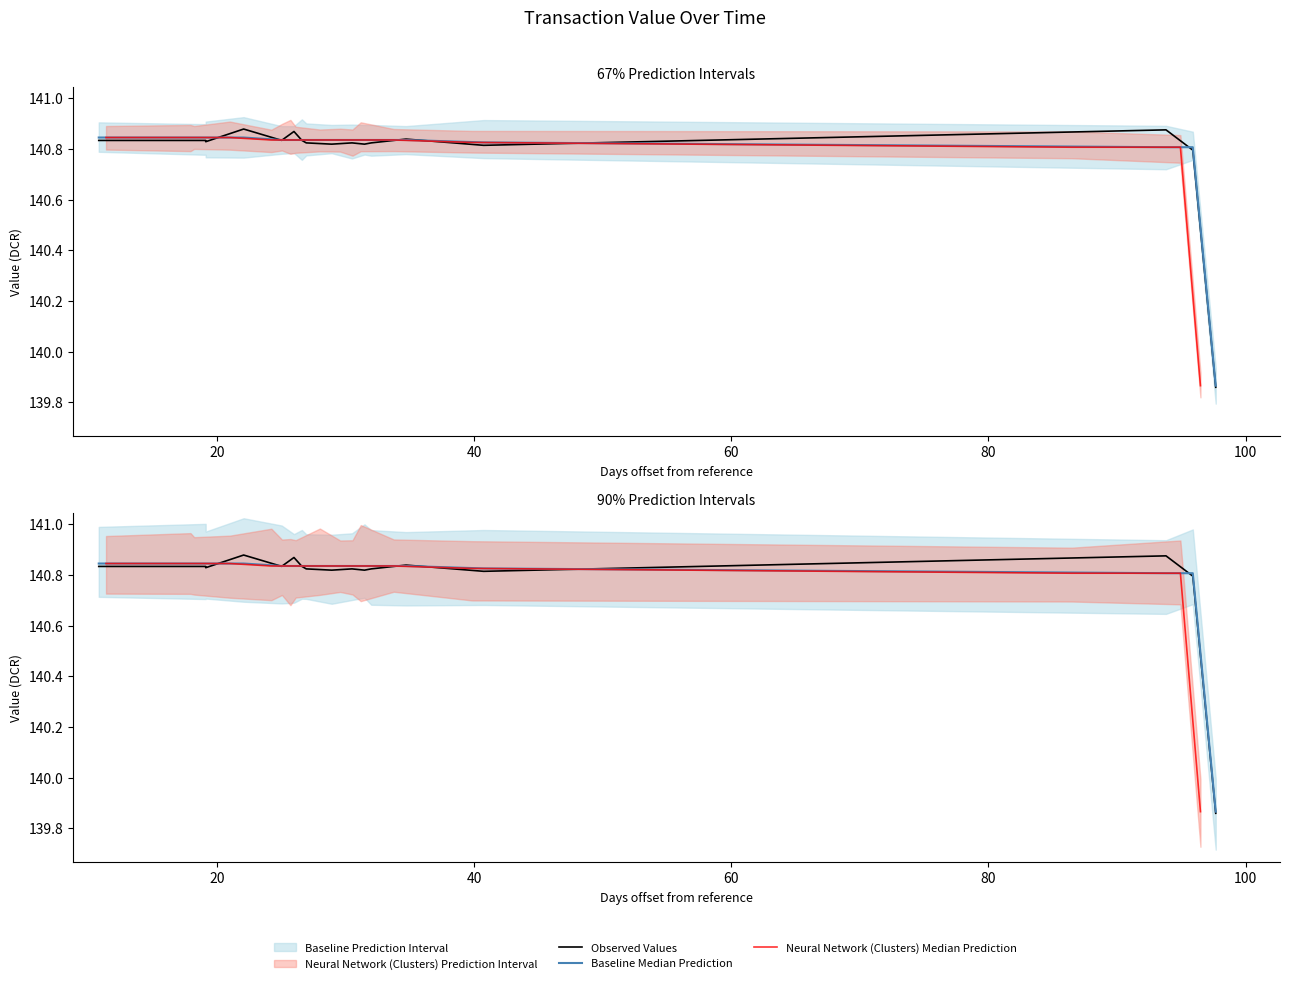

How many values in the Observed Values series are below 140?

1